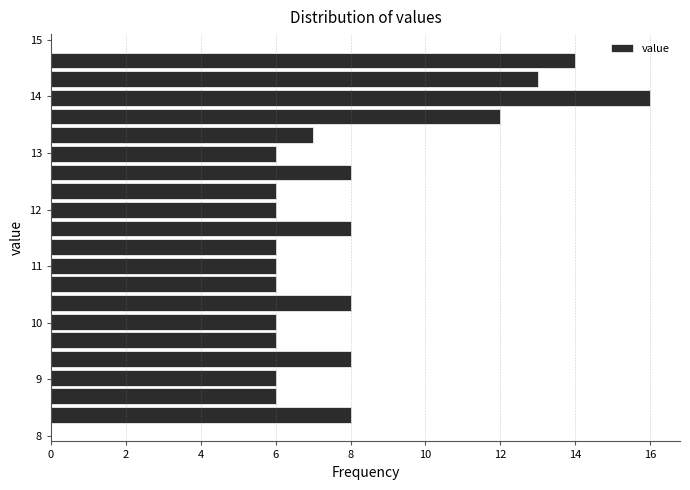

Around what value on the y-axis is the longest bar? Give the approximate position of its centre, as read against the axis.

14.0